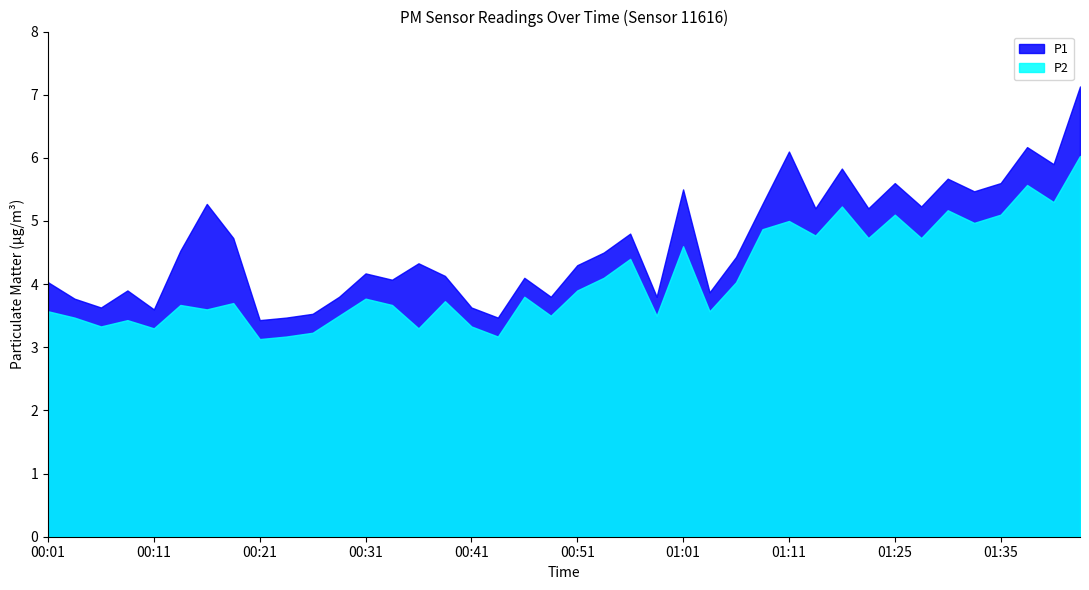

Does the chart have visible grid lines?

No